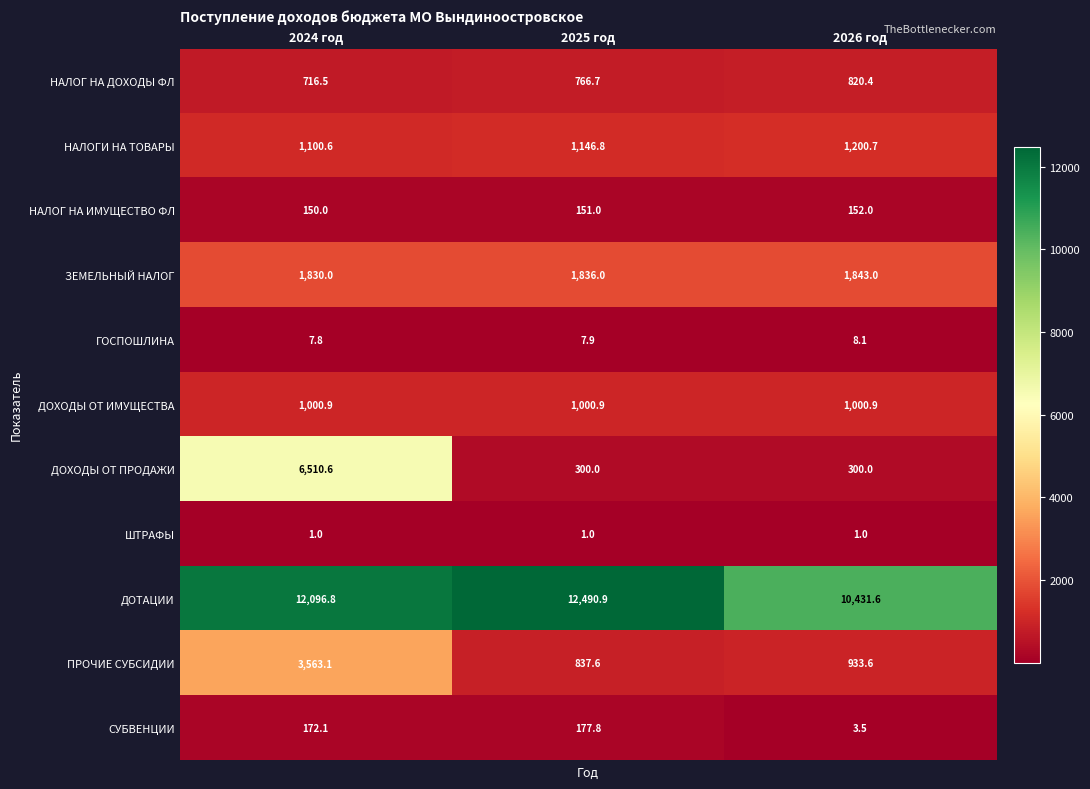

The value of ДОХОДЫ ОТ ПРОДАЖИ at 2026 год is 393.3. True or false?

False